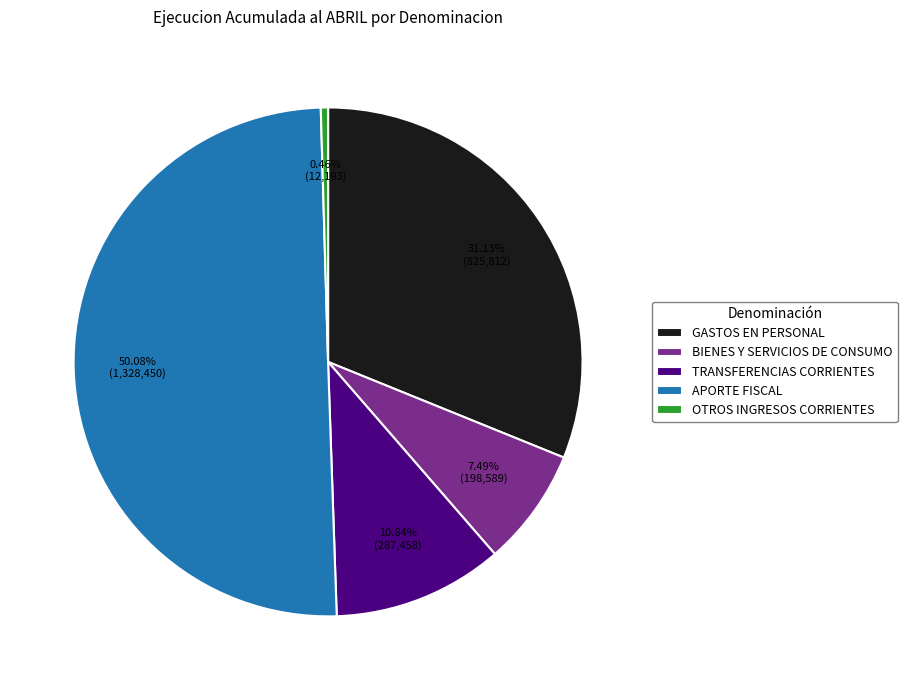

Which category has the smallest portion of the pie?

OTROS INGRESOS CORRIENTES